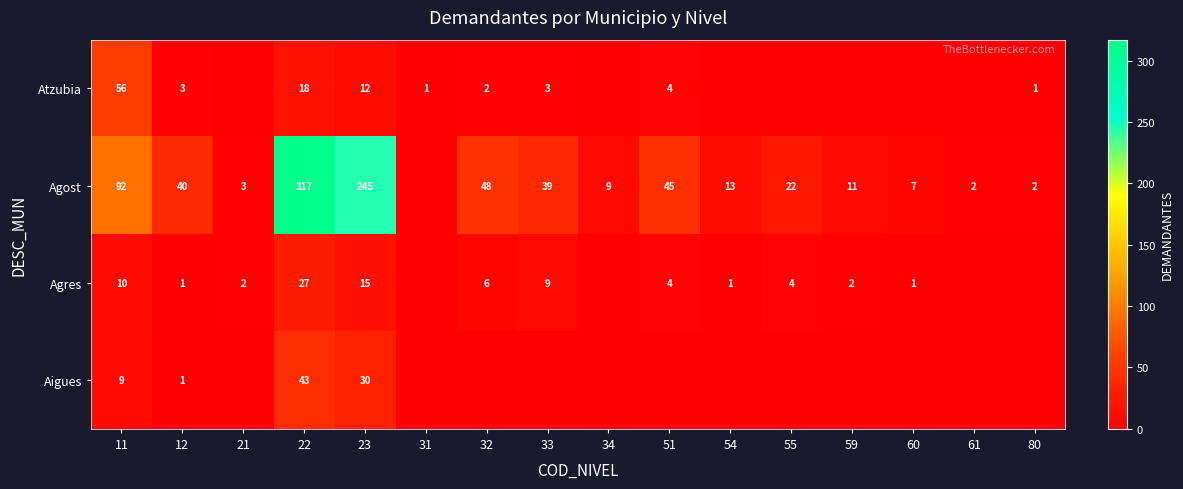

The Agres series shows 15 at 23. True or false?

True